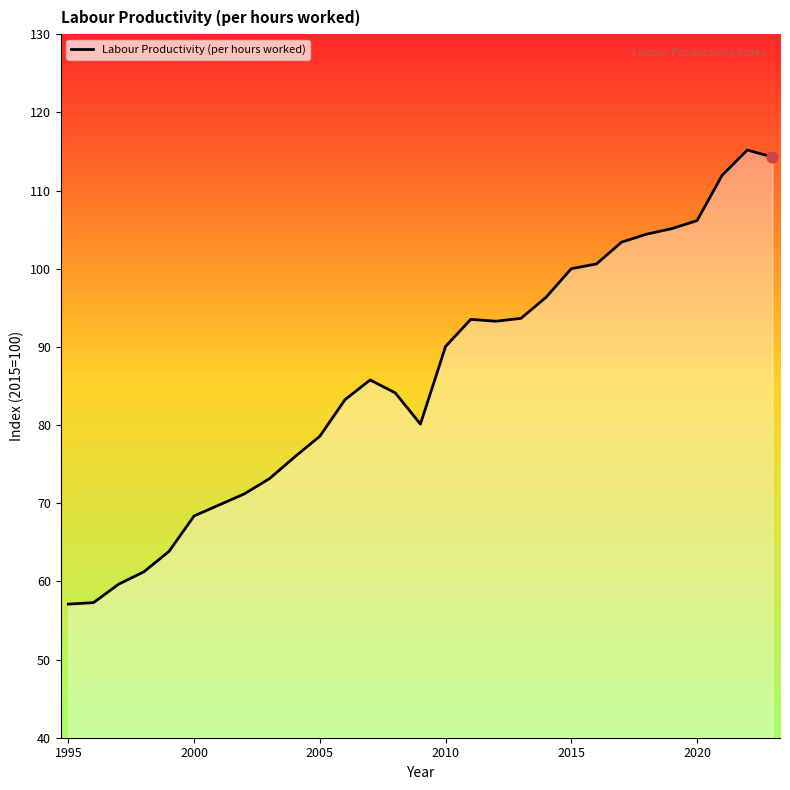

What is the difference between the maximum and minimum values?

58.1